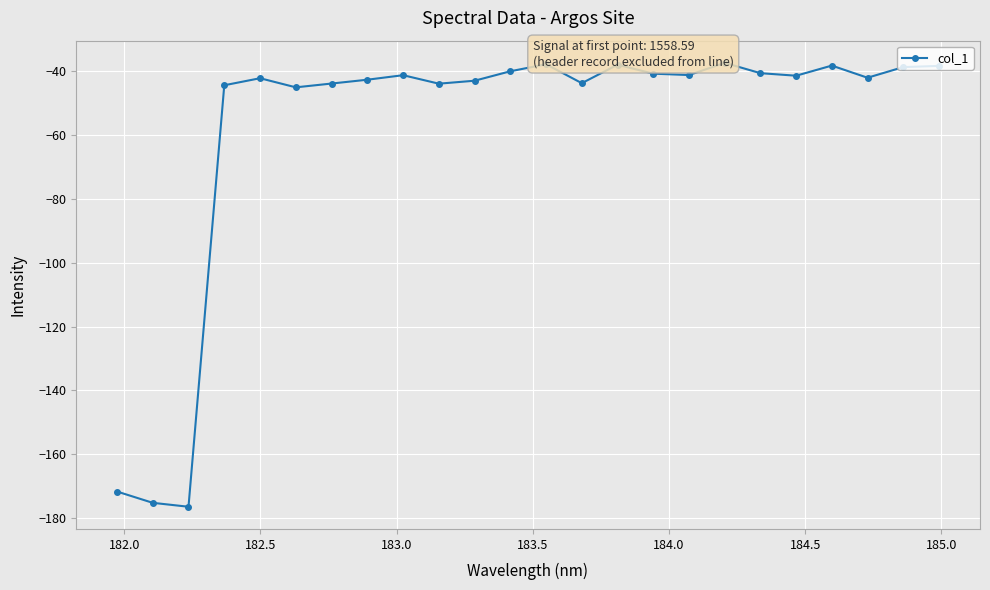

How many data points does each series have?

24